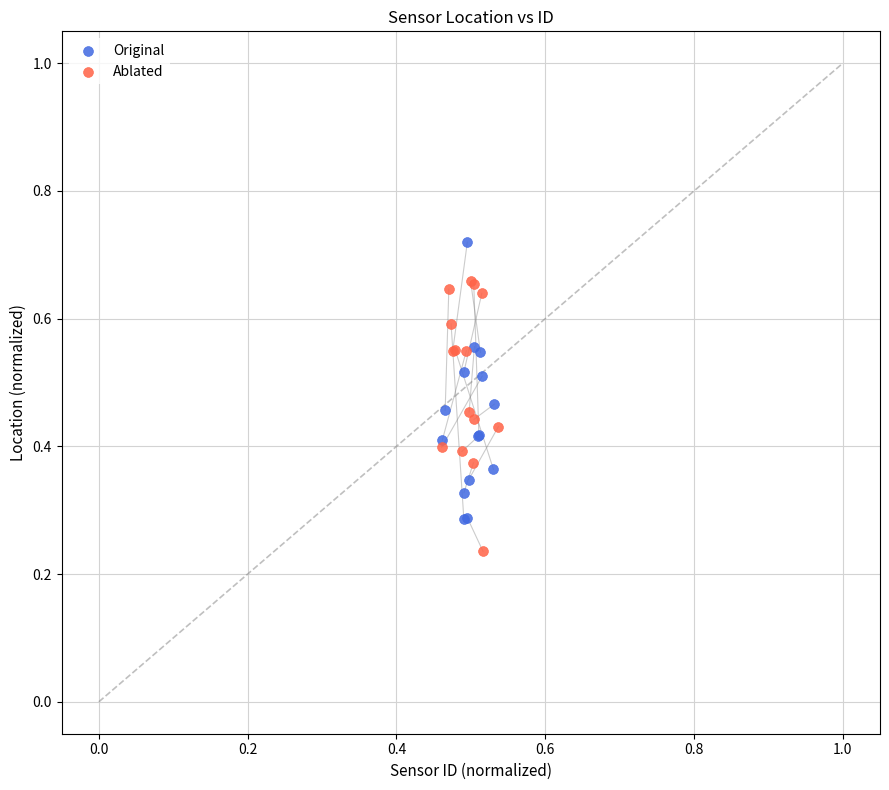

Which series contains the lowest Y value?

Ablated